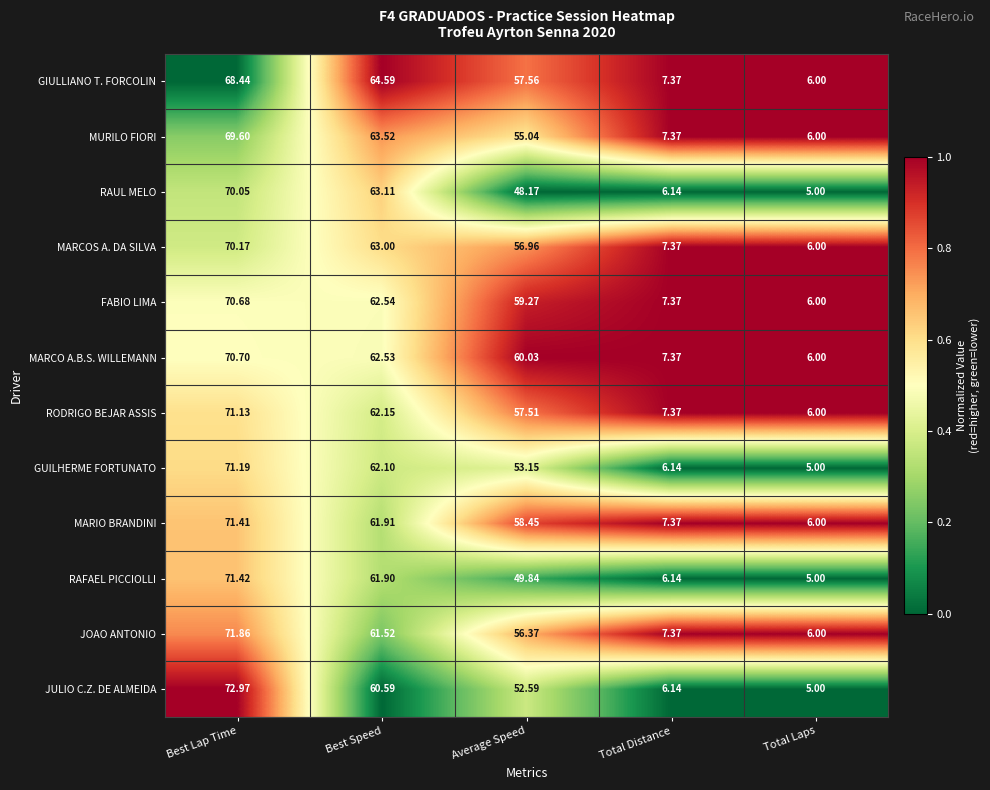

What is the total value across all series at Best Speed?

749.5